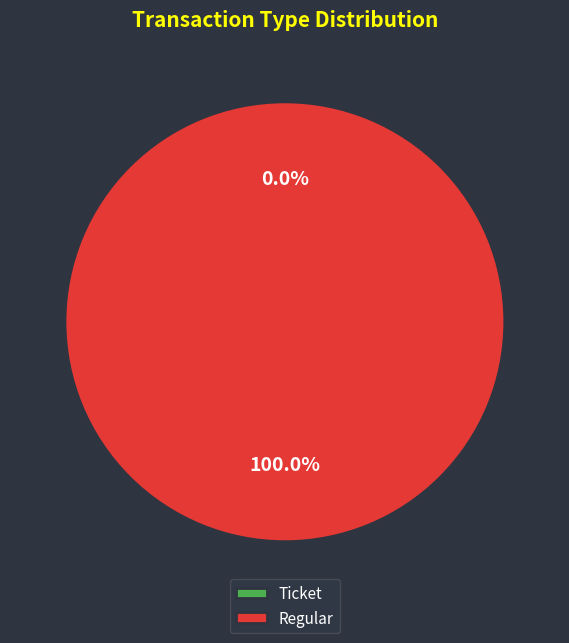

Is there any slice that represents more than half of the pie?

Yes